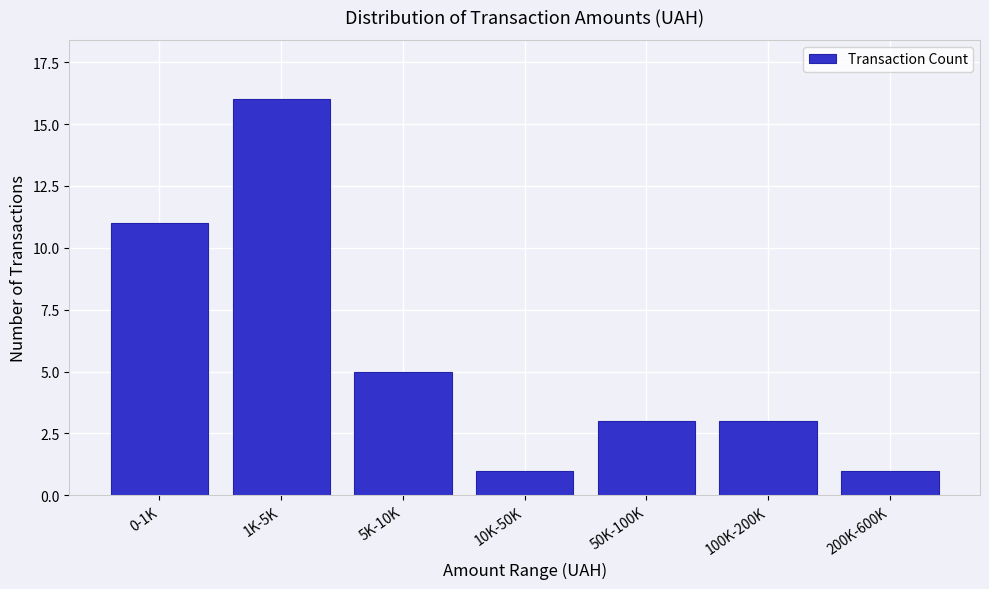

Reading right to left, transcribe all the data shown in this chart.

200K-600K=1	100K-200K=3	50K-100K=3	10K-50K=1	5K-10K=5	1K-5K=16	0-1K=11